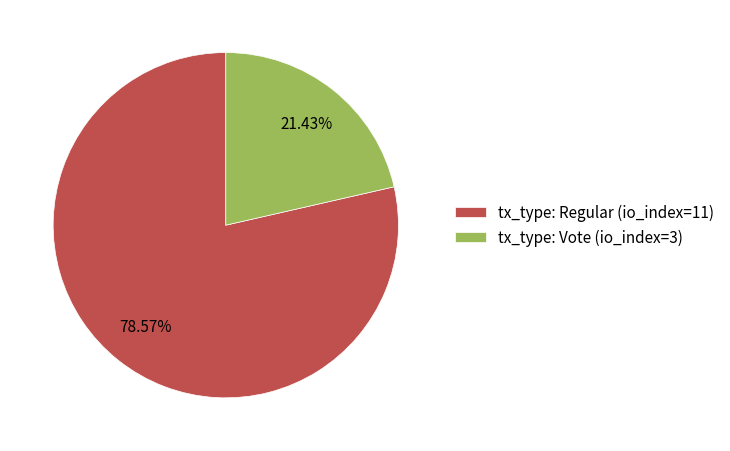

To the nearest percent, what is the difference between the tx_type: Vote (io_index=3) and tx_type: Regular (io_index=11) slice percentages?

57%